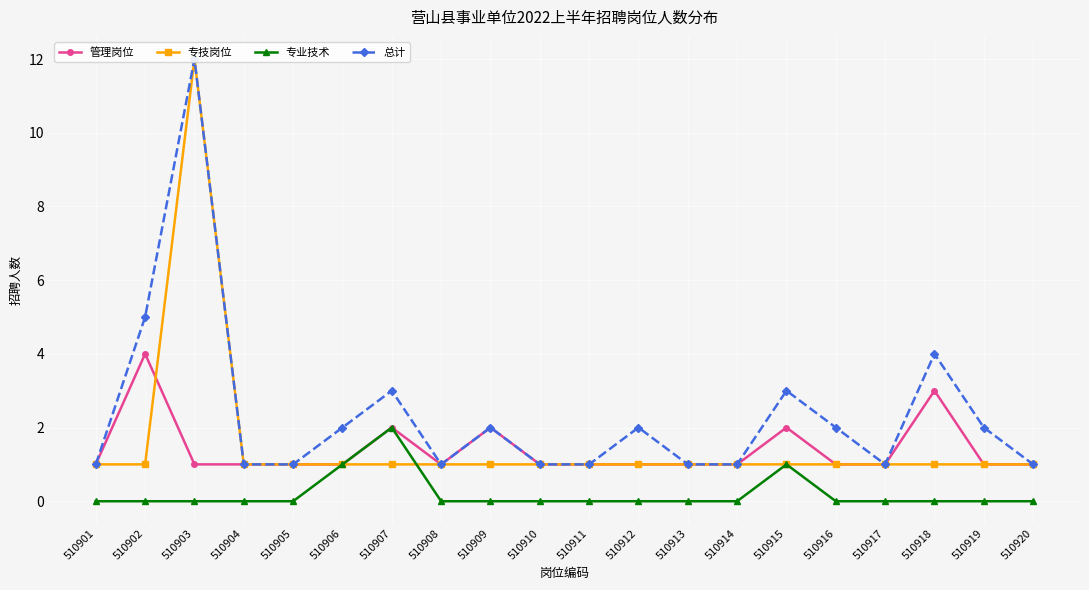

Which category has the lowest value across all series?

510901